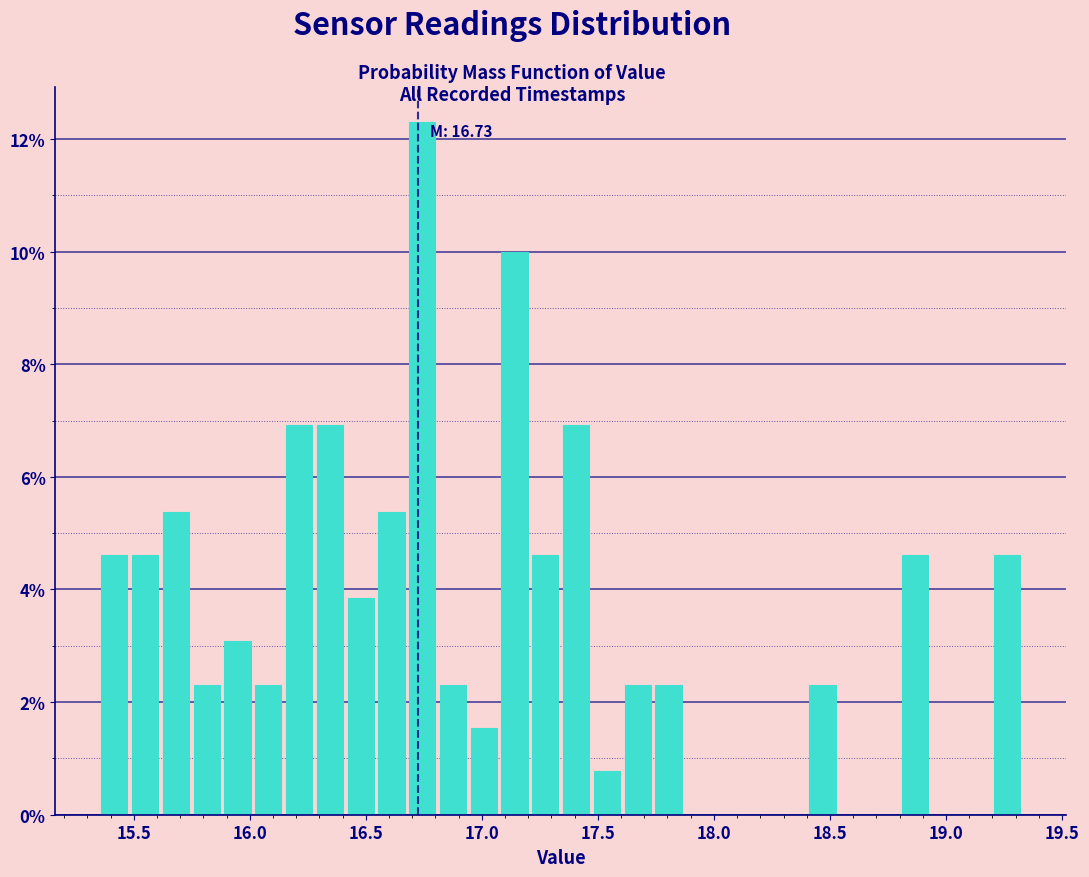

Around what value on the x-axis is the tallest bar? Give the approximate position of its centre, as read against the axis.

16.75